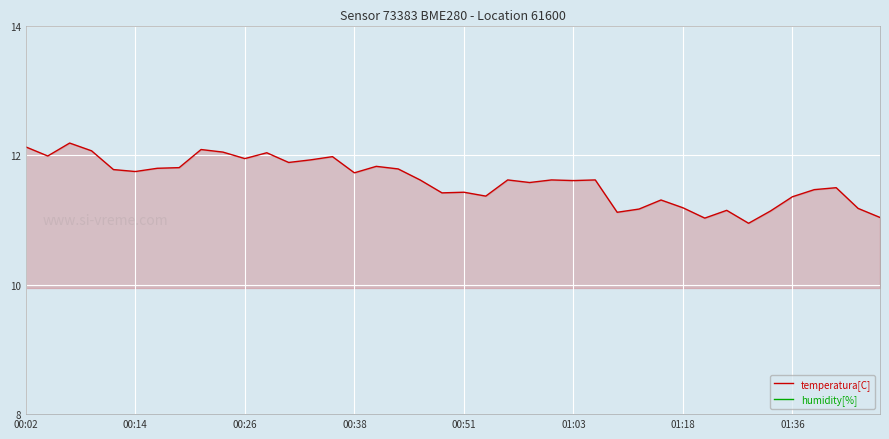

Which has a higher value, 16 or 18?

16